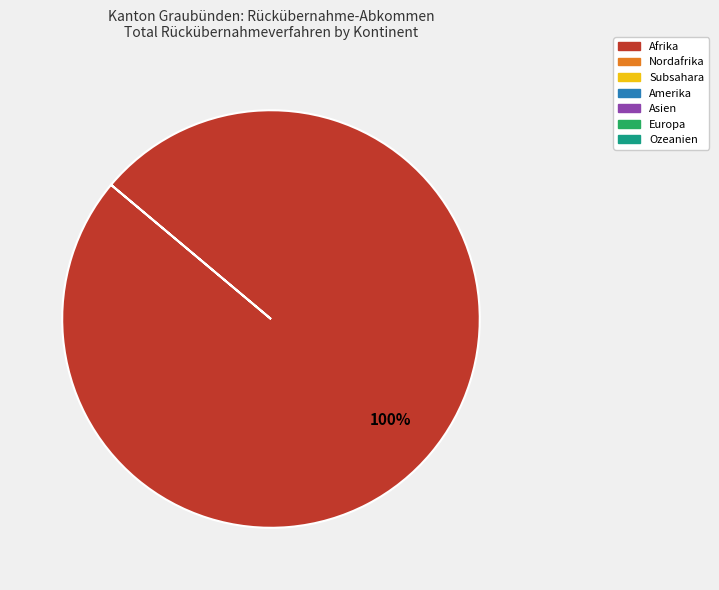

Is there any slice that represents more than half of the pie?

Yes